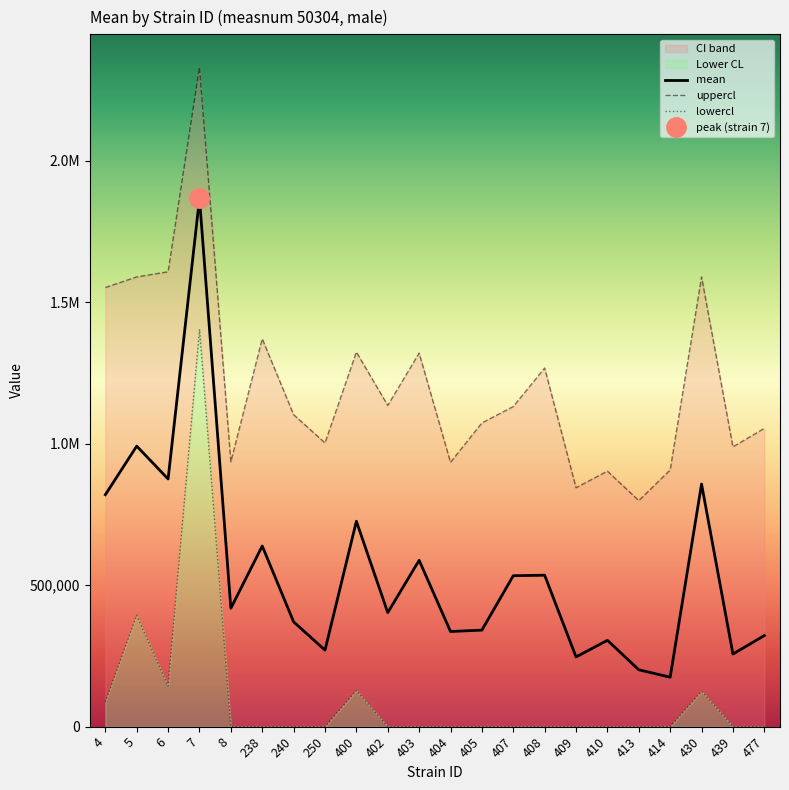

List the series in order of their peak value, lowest first.

lowercl, mean, uppercl